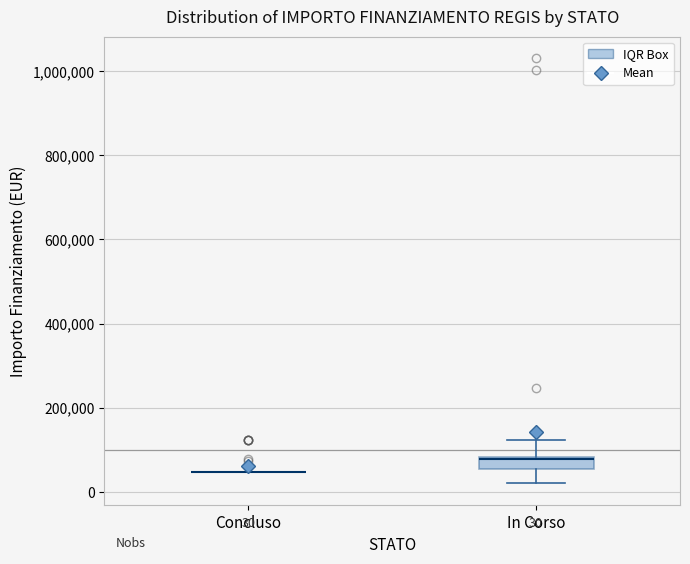

Comparing the boxes themselves (not the whiskers), which one is the tallest?

In Corso